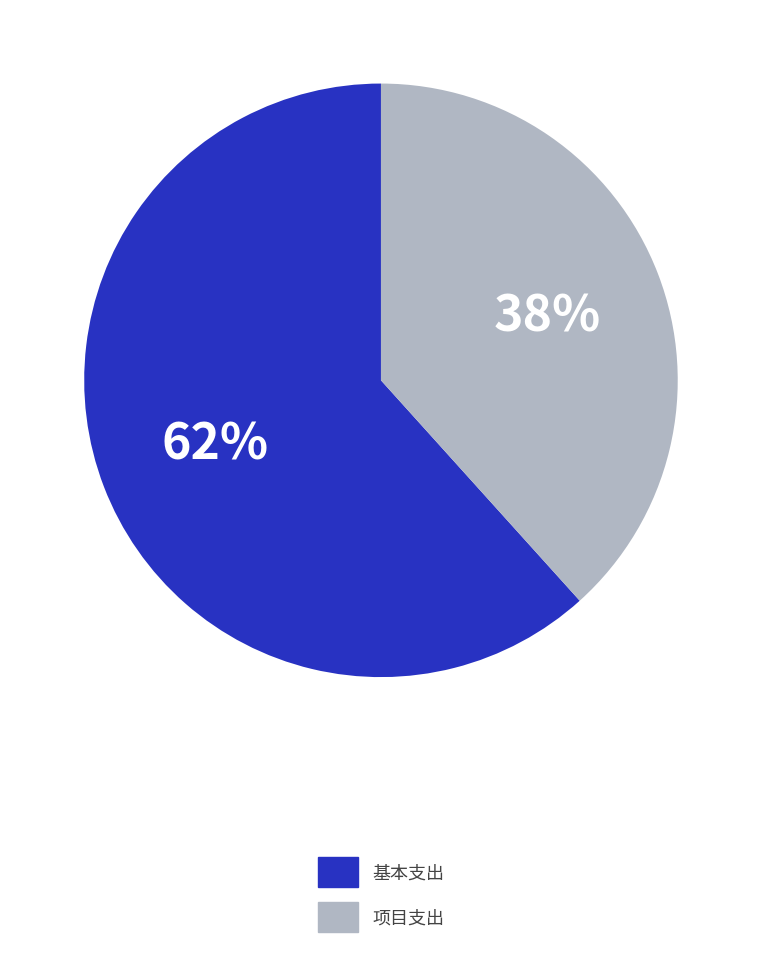

To the nearest percent, what is the combined percentage of 基本支出 and 项目支出?

100%